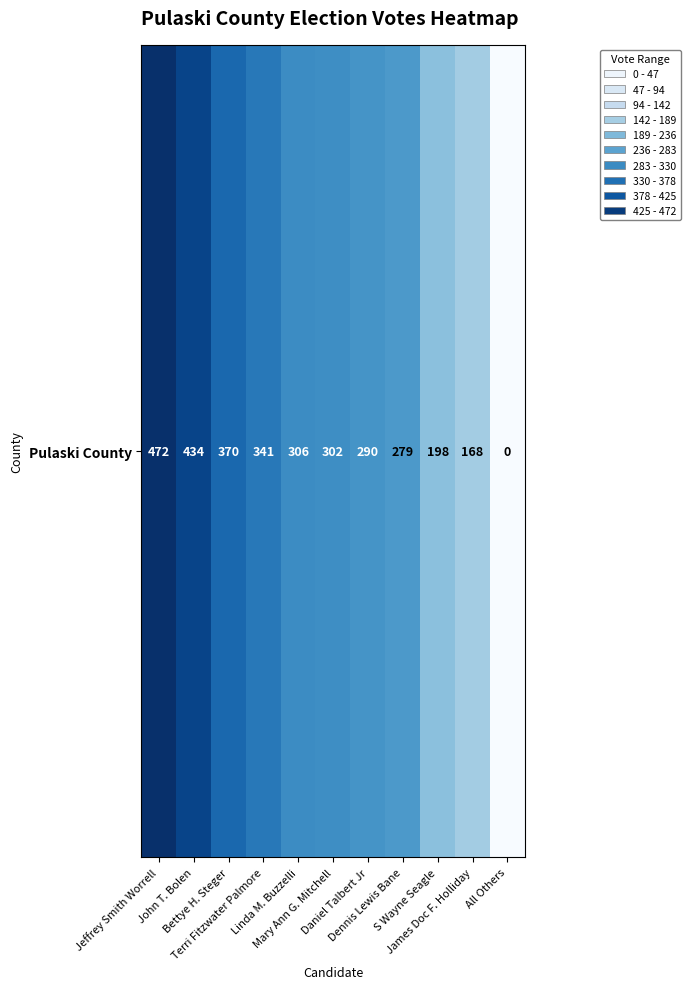

Where is the data nearest to the value 236?

S Wayne Seagle